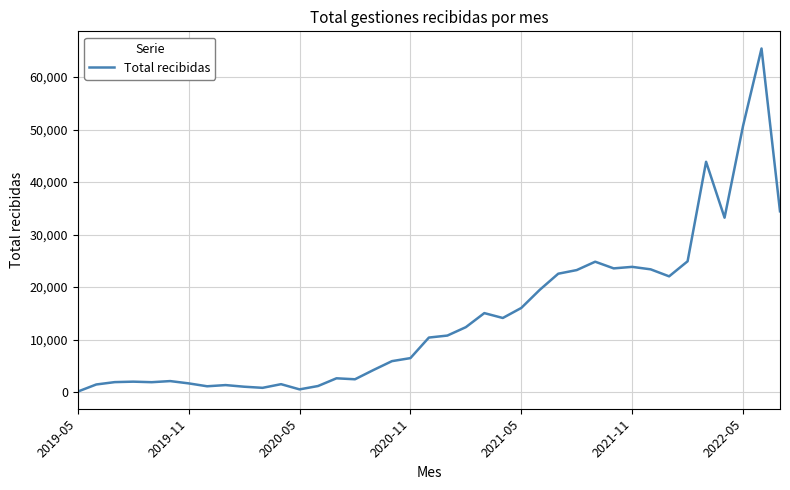

What is the maximum value shown in the chart?

65441